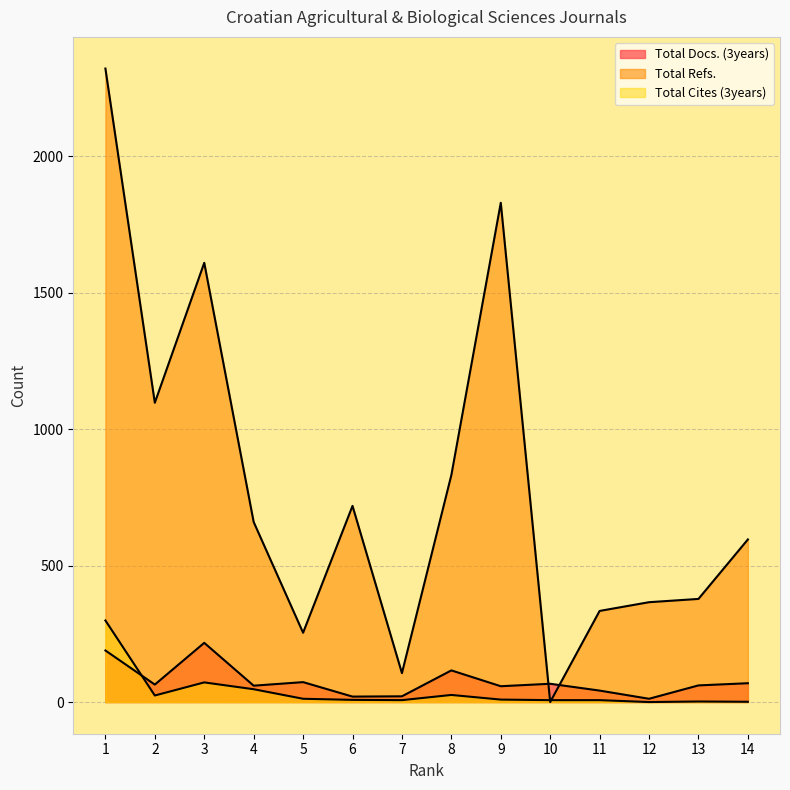

How many intersections are there between Total Docs. (3years) and Total Cites (3years)?

1